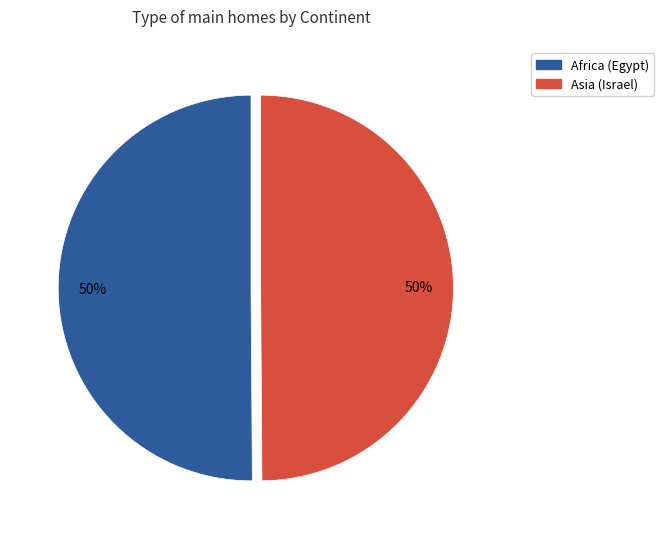

Do Asia (Israel) and Africa (Egypt) together represent more than half of the pie?

Yes